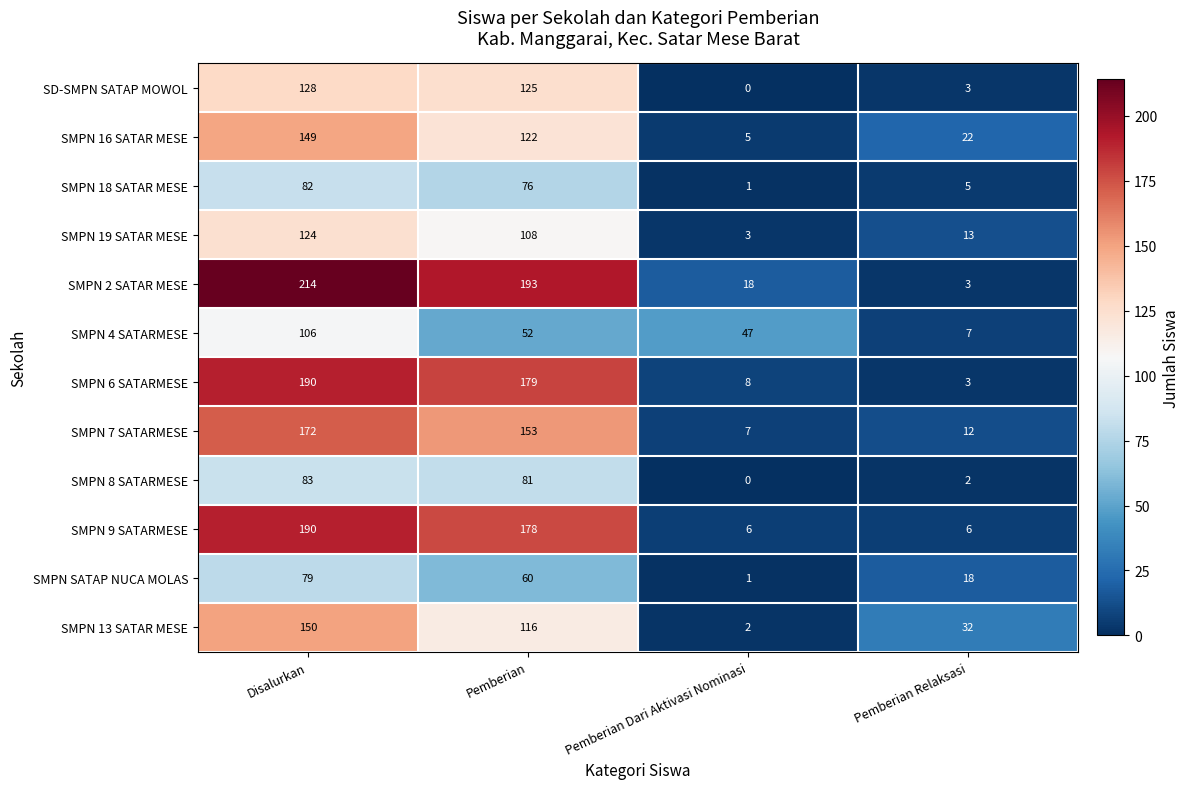

Count the number of categories in the chart.

4